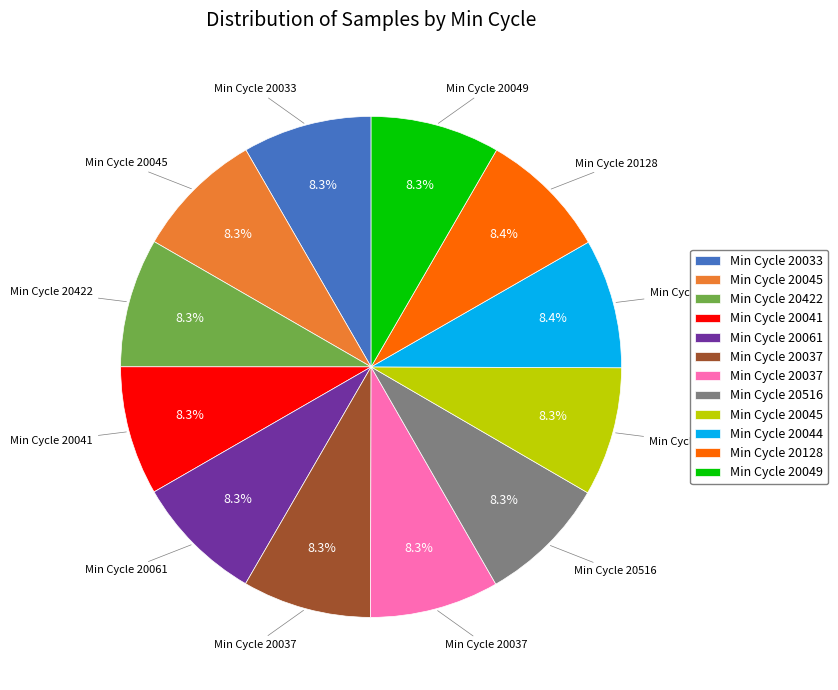

Is there any slice that represents more than half of the pie?

No